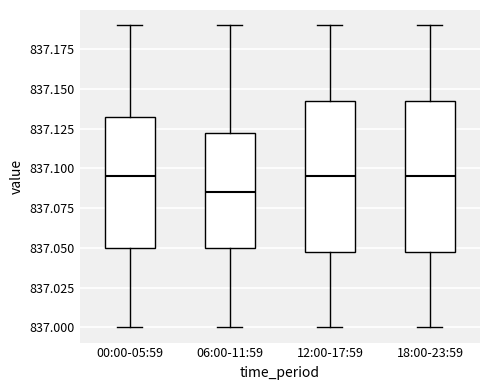

Reading left to right, read every box against the y-axis: the position of its median line, the range the box covers, and the ends of its whiskers. The values are not printed on the chart, so give them approximately, as read against the axis.

00:00-05:59: median 837.095, box 837.050 to 837.135, whiskers 837.000 to 837.190
06:00-11:59: median 837.085, box 837.050 to 837.125, whiskers 837.000 to 837.190
12:00-17:59: median 837.095, box 837.050 to 837.145, whiskers 837.000 to 837.190
18:00-23:59: median 837.095, box 837.050 to 837.145, whiskers 837.000 to 837.190